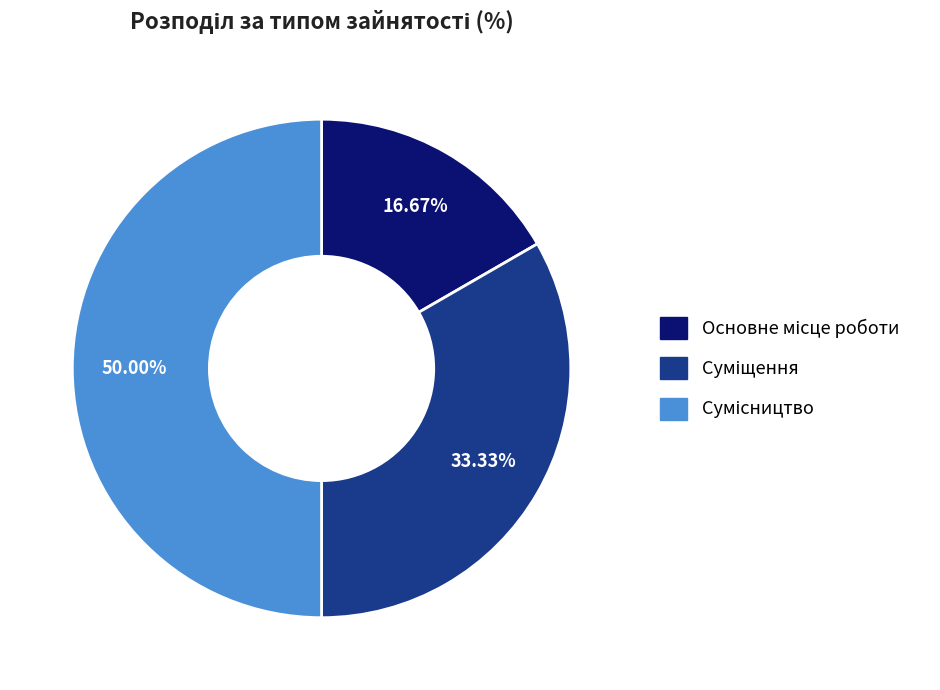

How much of the chart is everything except Основне місце роботи?

83.3%